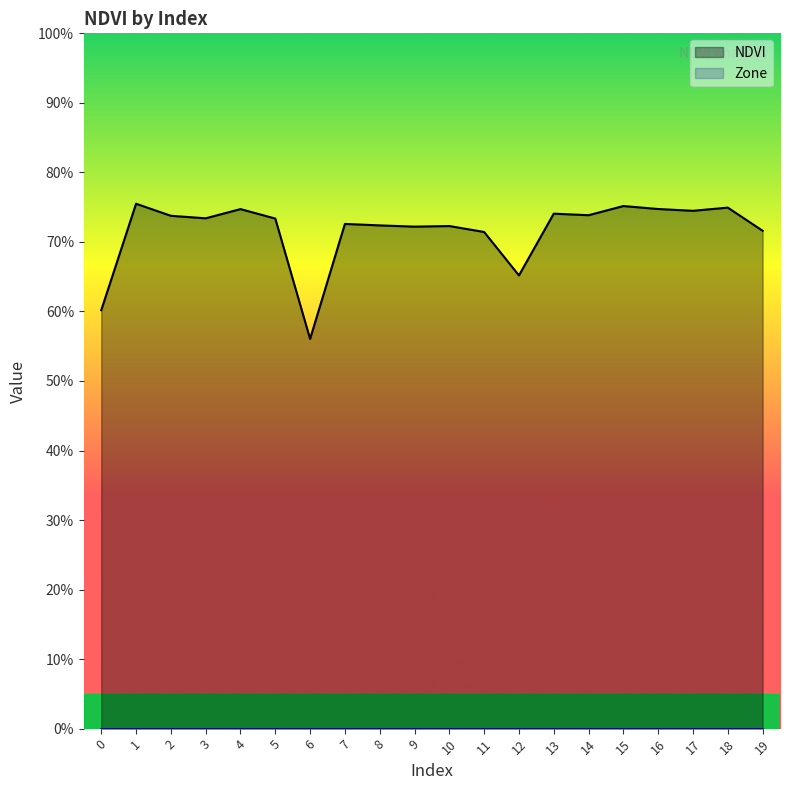

What is the value of the 6th point from the left?

0.7